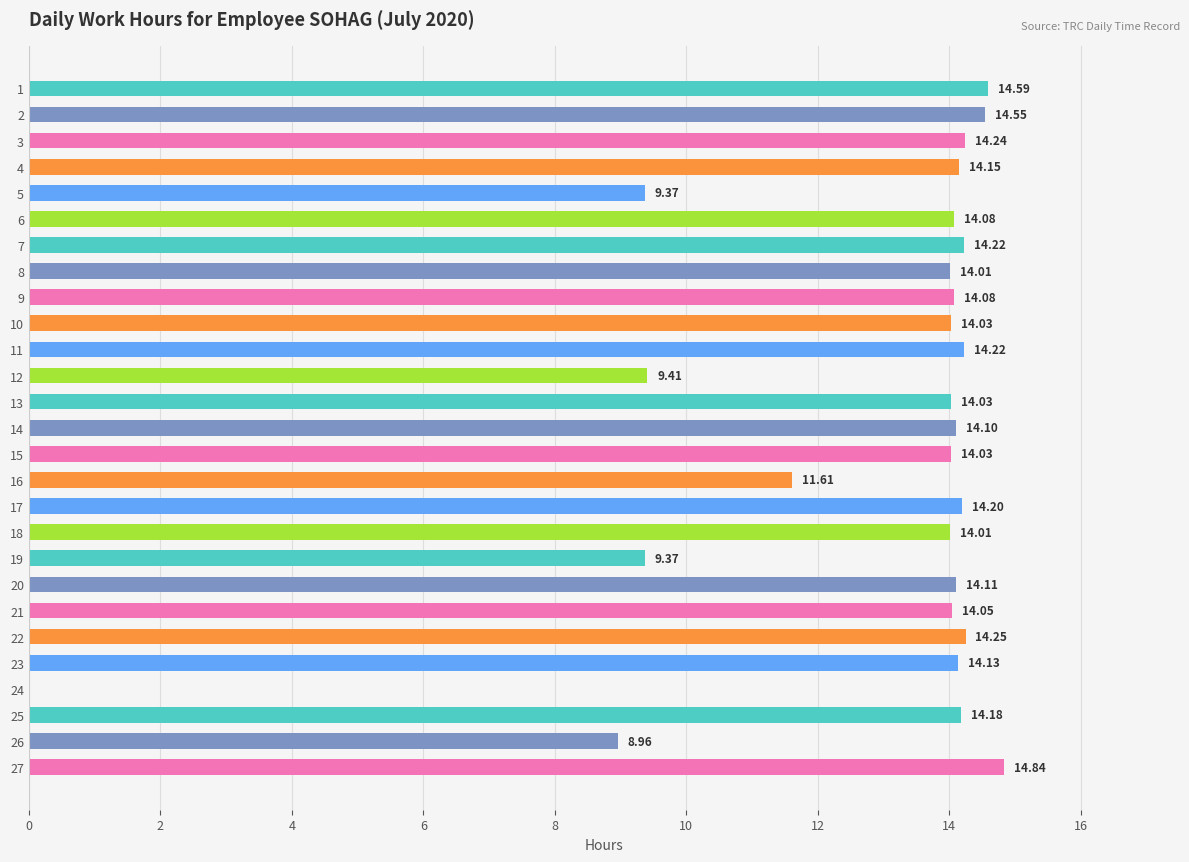

What is the ratio of the value at 1 to the value at 21?

1.0